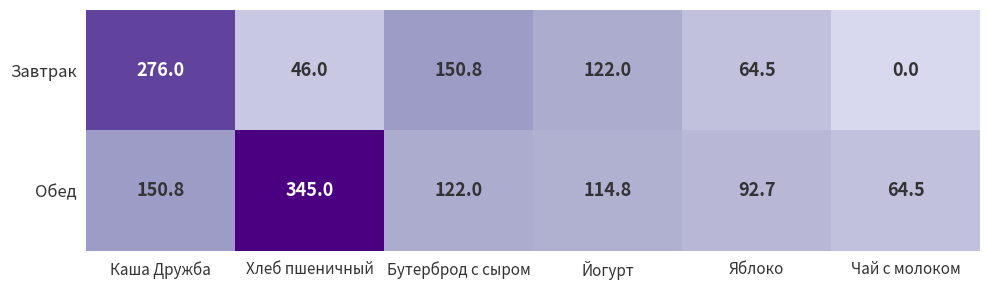

Reading right to left, transcribe all the data shown in this chart.

Завтрак: Чай с молоком=0.0	Яблоко=64.5	Йогурт=122.0	Бутерброд с сыром=150.8	Хлеб пшеничный=46.0	Каша Дружба=276.0
Обед: Чай с молоком=64.5	Яблоко=92.7	Йогурт=114.8	Бутерброд с сыром=122.0	Хлеб пшеничный=345.0	Каша Дружба=150.8